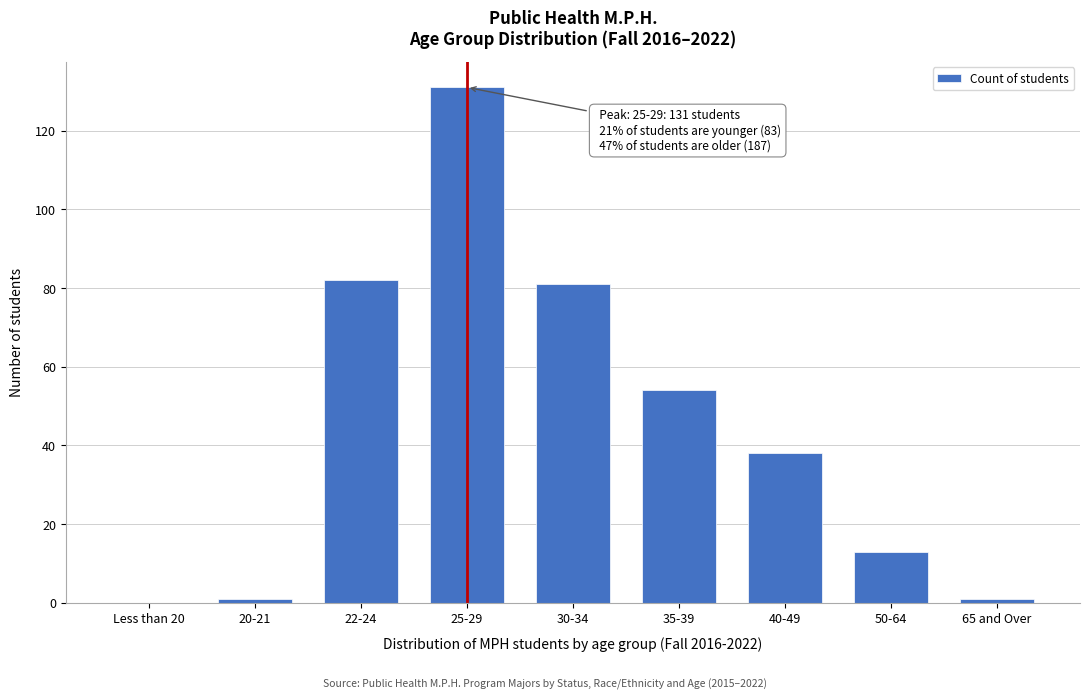

Reading left to right, extract all data points from this chart.

Less than 20=0	20-21=1	22-24=82	25-29=131	30-34=81	35-39=54	40-49=38	50-64=13	65 and Over=1